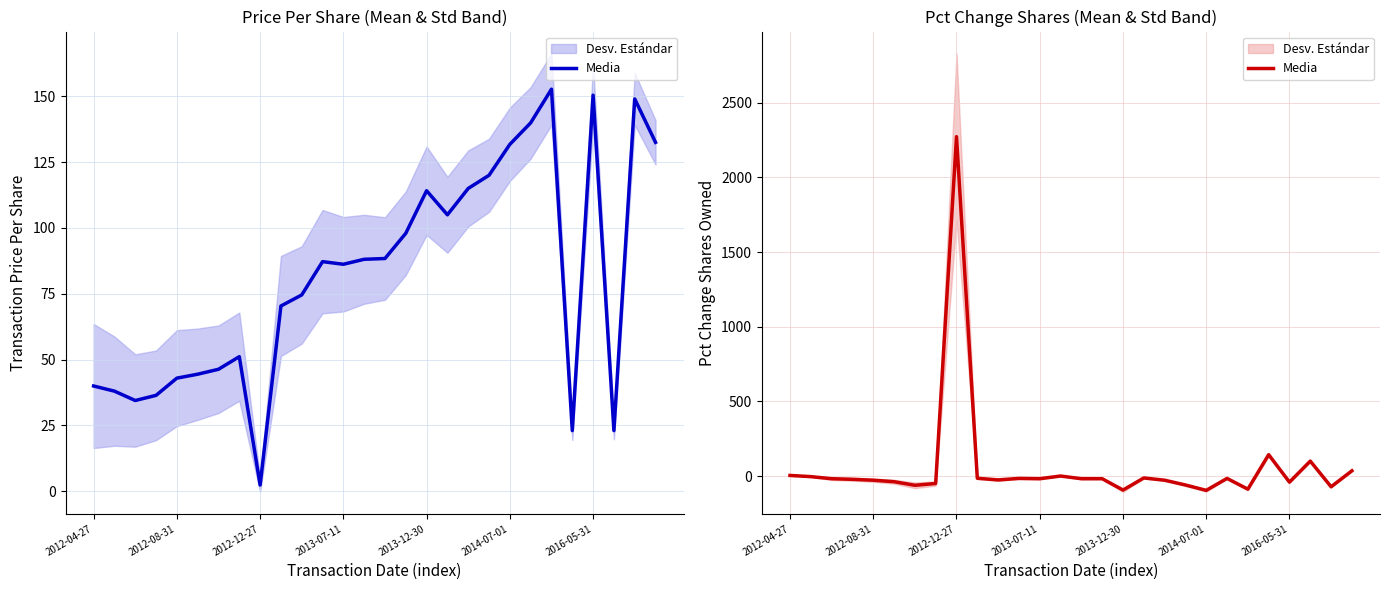

What is the difference between the values at 8 and 2016-05-31?

2335